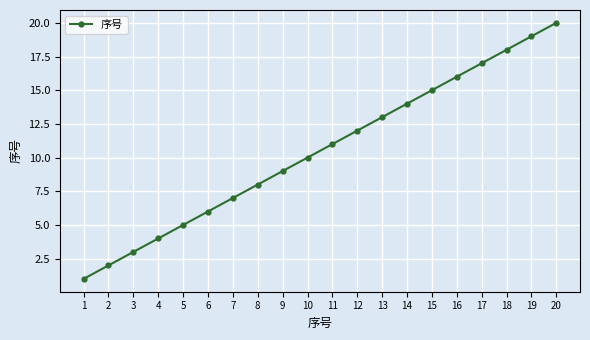

The value at 13 is 13. True or false?

True